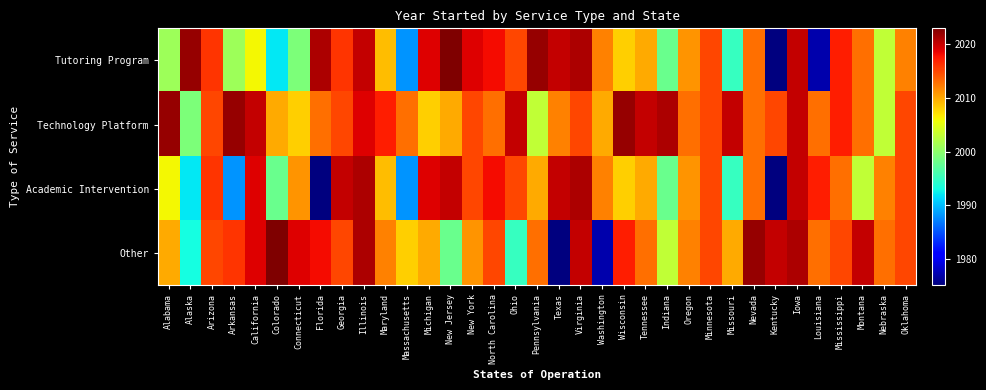

Between Washington and Tennessee, which is larger?

Washington